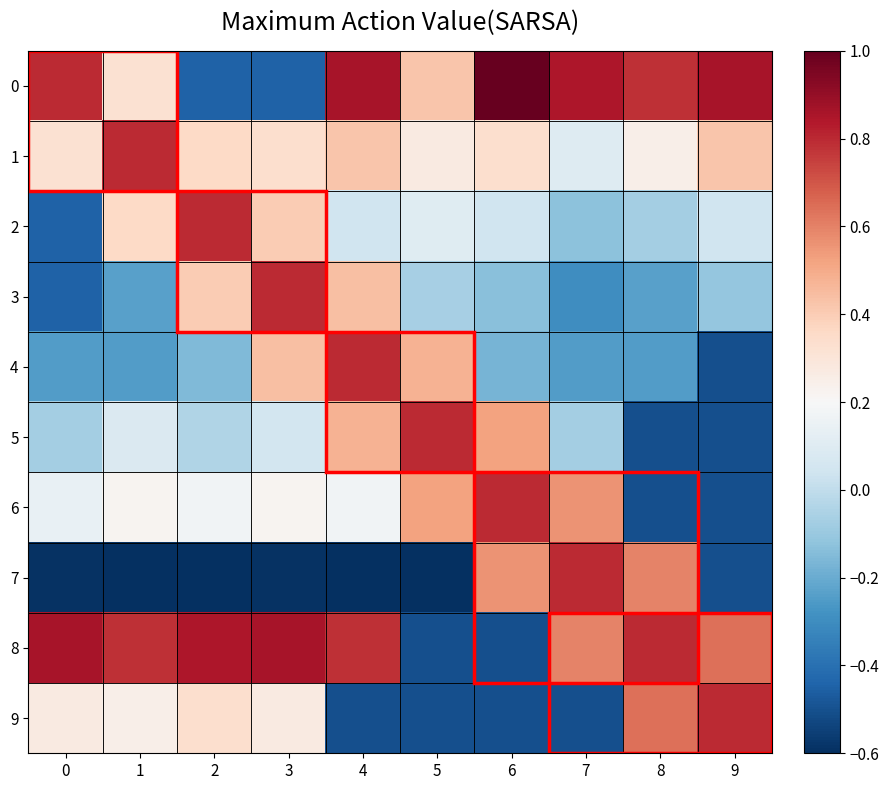

What is the maximum value shown in the chart?

1.0